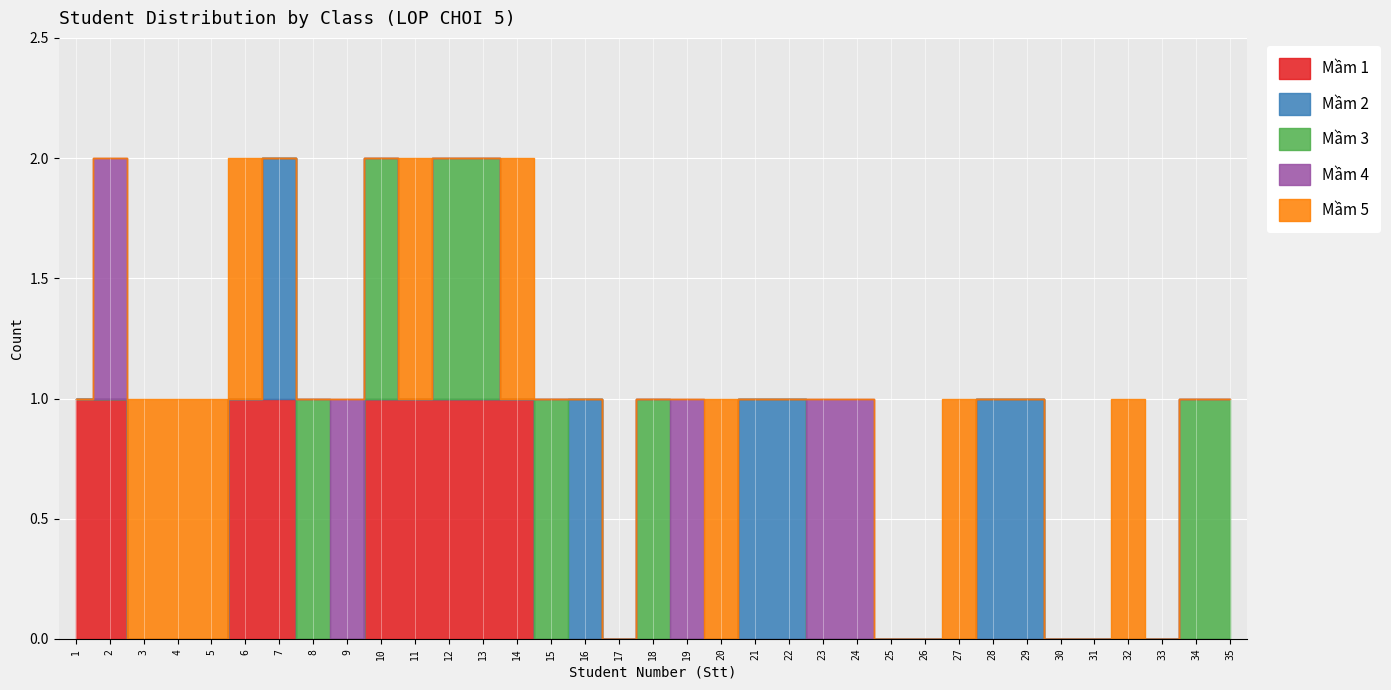

True or false: Mầm 1 has a value of 0 at 20.

True